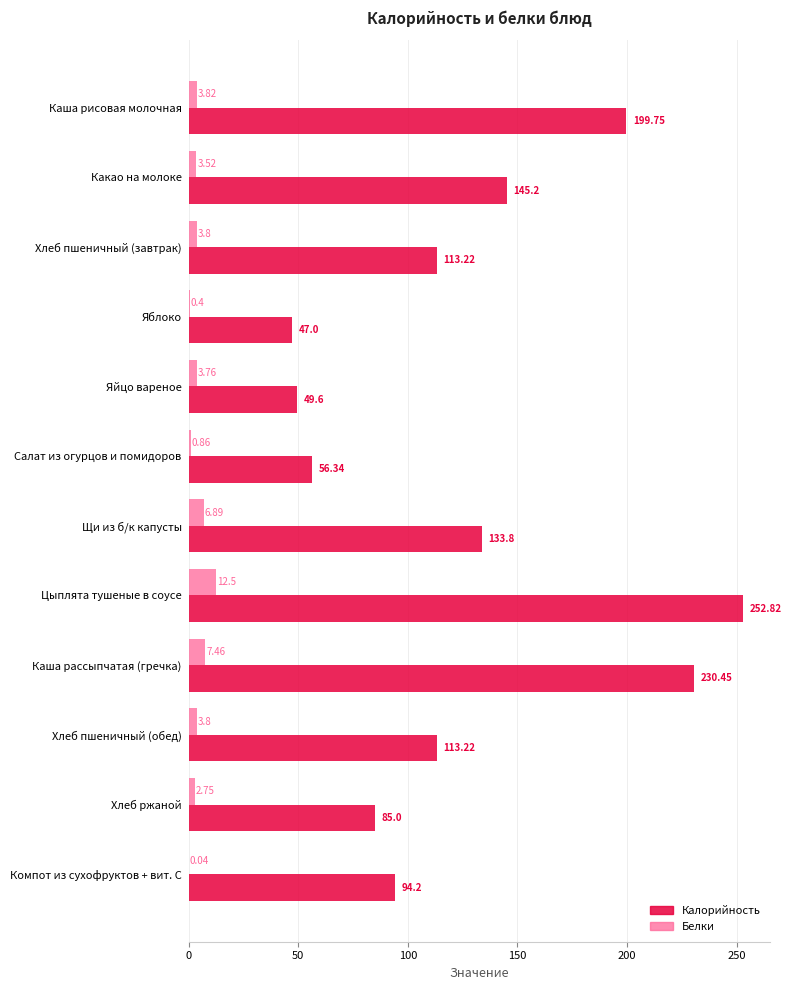

What is the sum of all Калорийность values?

1520.6